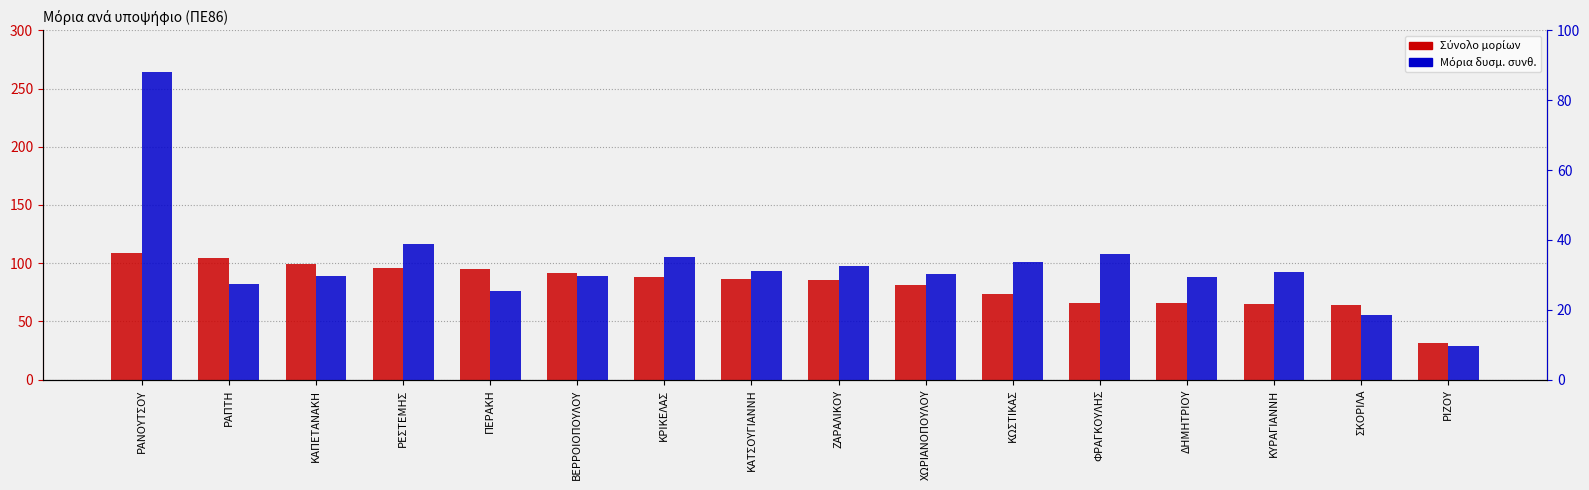

The Σύνολο μορίων series shows 73.9 at ΚΩΣΤΙΚΑΣ. True or false?

True